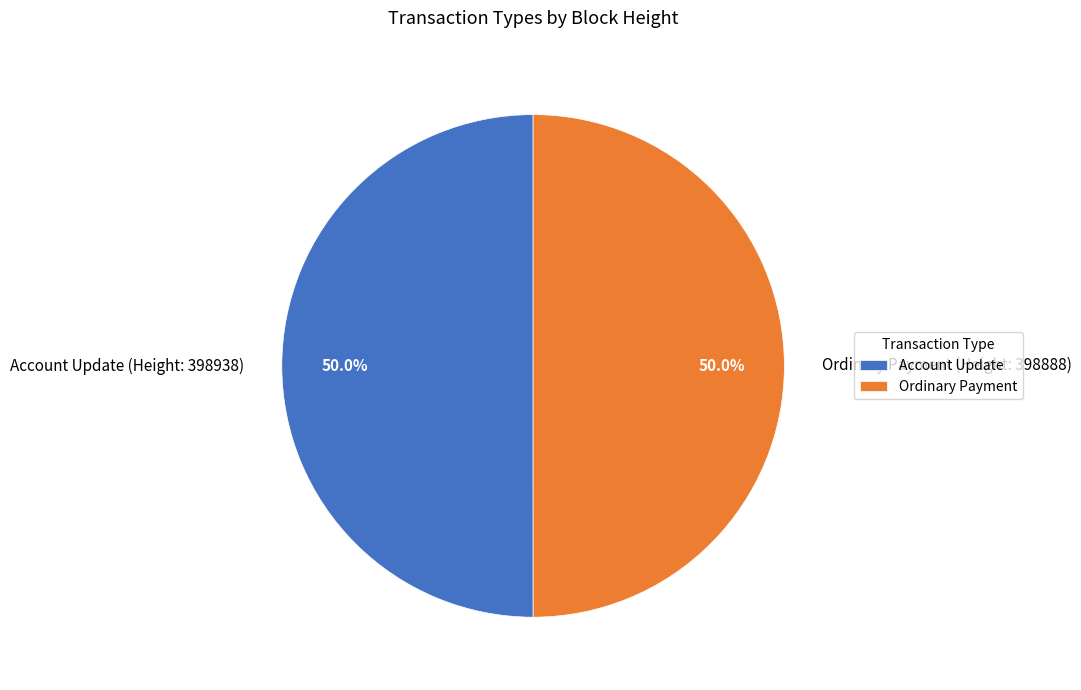

Approximately how many times larger is the value at Ordinary Payment (Height: 398888) compared to Account Update (Height: 398938)?

1.0